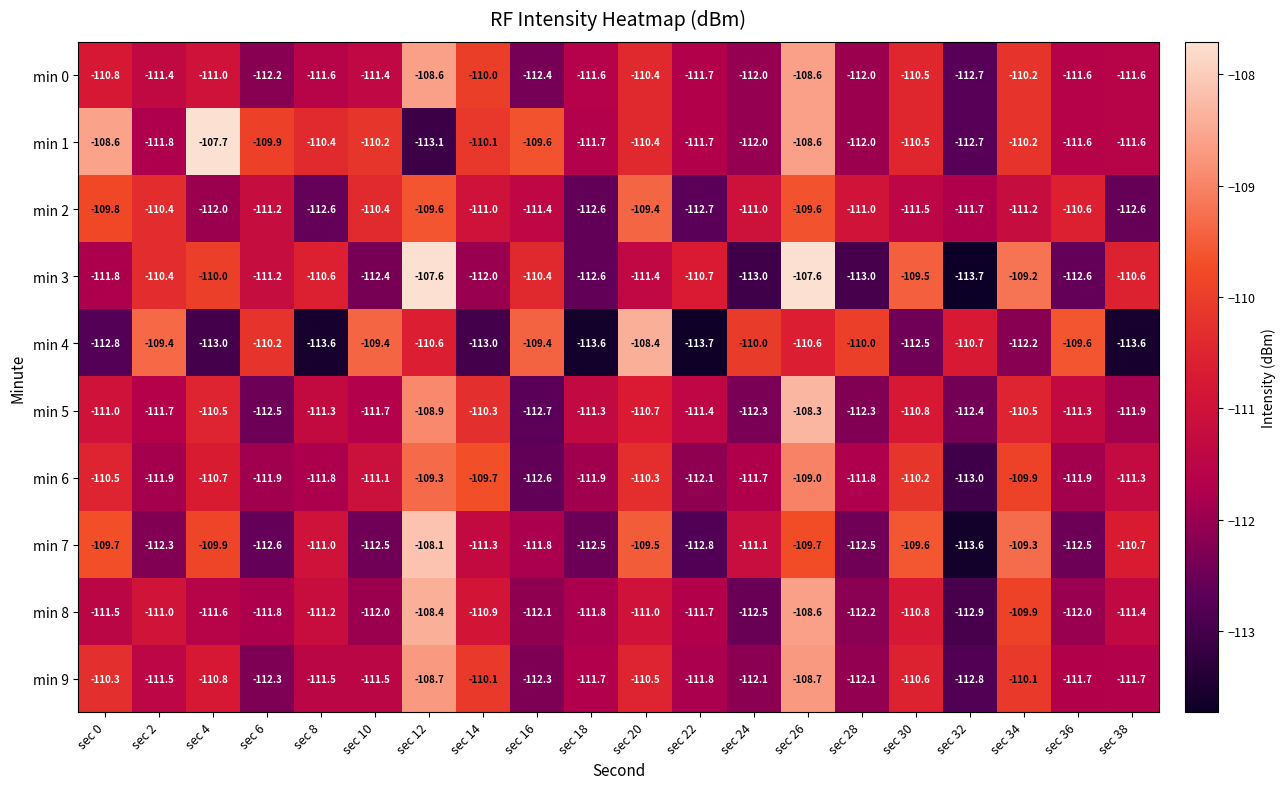

At sec 0, list the series in order from smallest to largest.

min 4, min 3, min 8, min 5, min 0, min 6, min 9, min 2, min 7, min 1